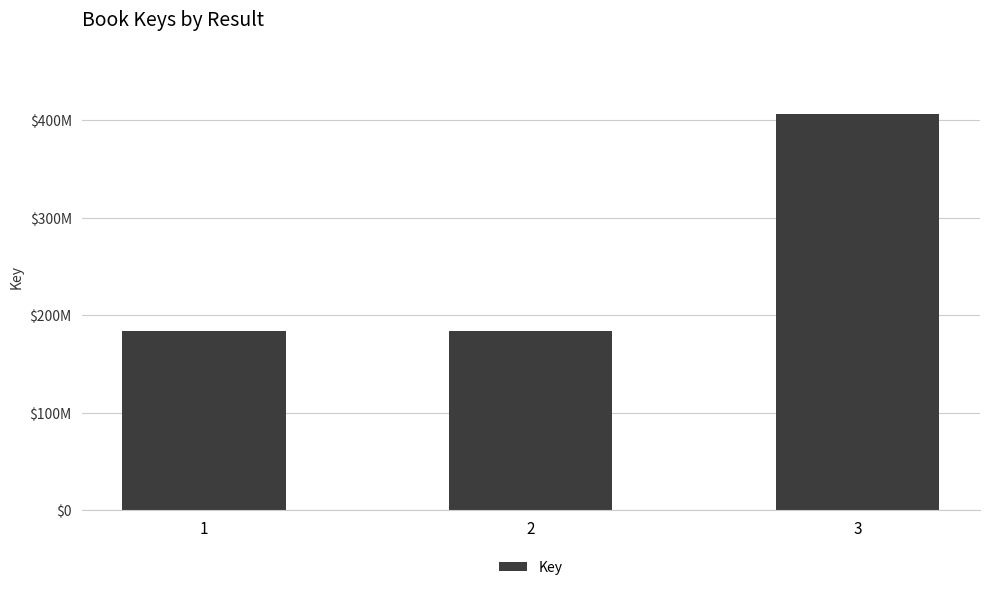

Approximately how many times larger is the value at 3 compared to 1?

2.2